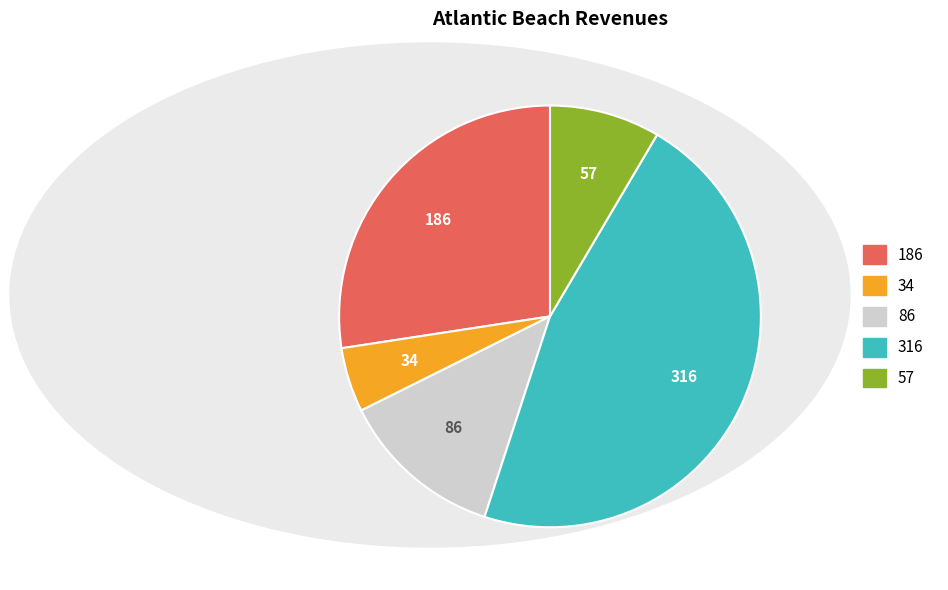

Between 186 and 316, which is larger?

316